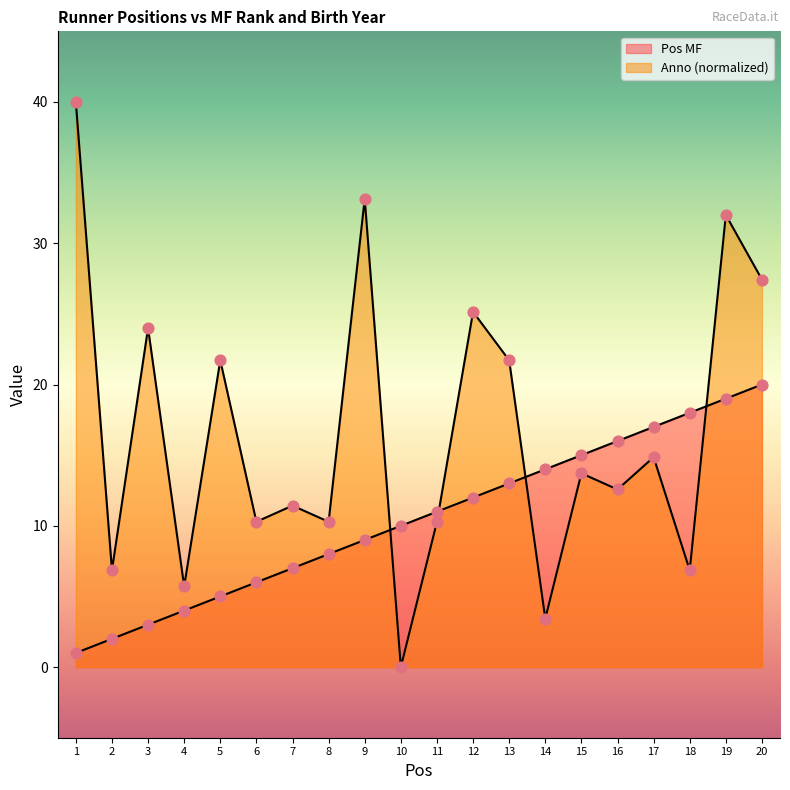

Is the value of Anno at 16 greater than the value of Pos MF at 10?

Yes